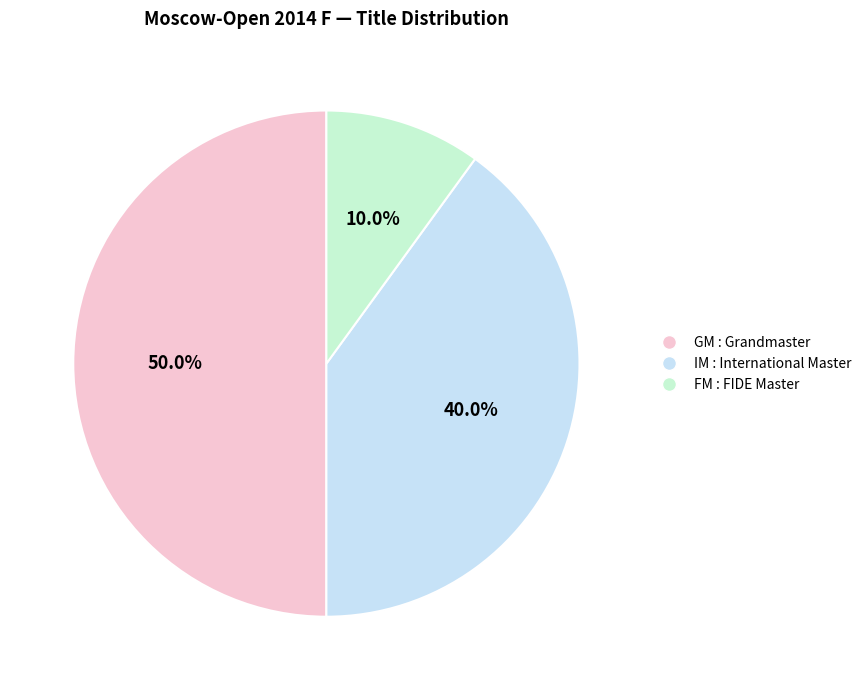

To the nearest percent, what percentage of the pie is IM?

40%